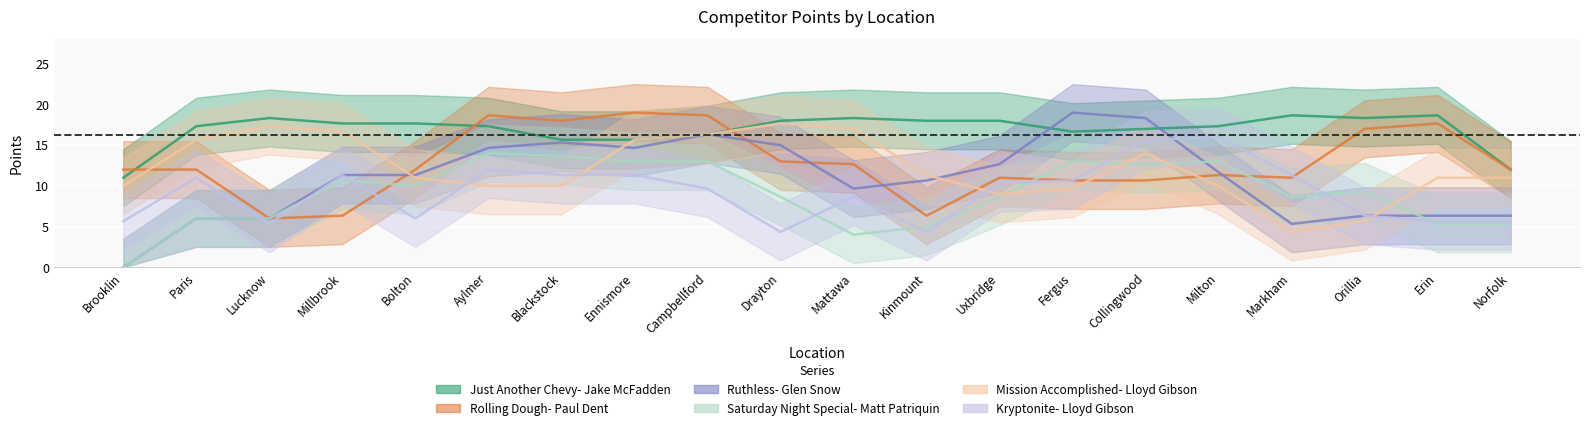

Between which two adjacent categories do Rolling Dough- Paul Dent and Ruthless- Glen Snow first intersect?

Paris and Lucknow